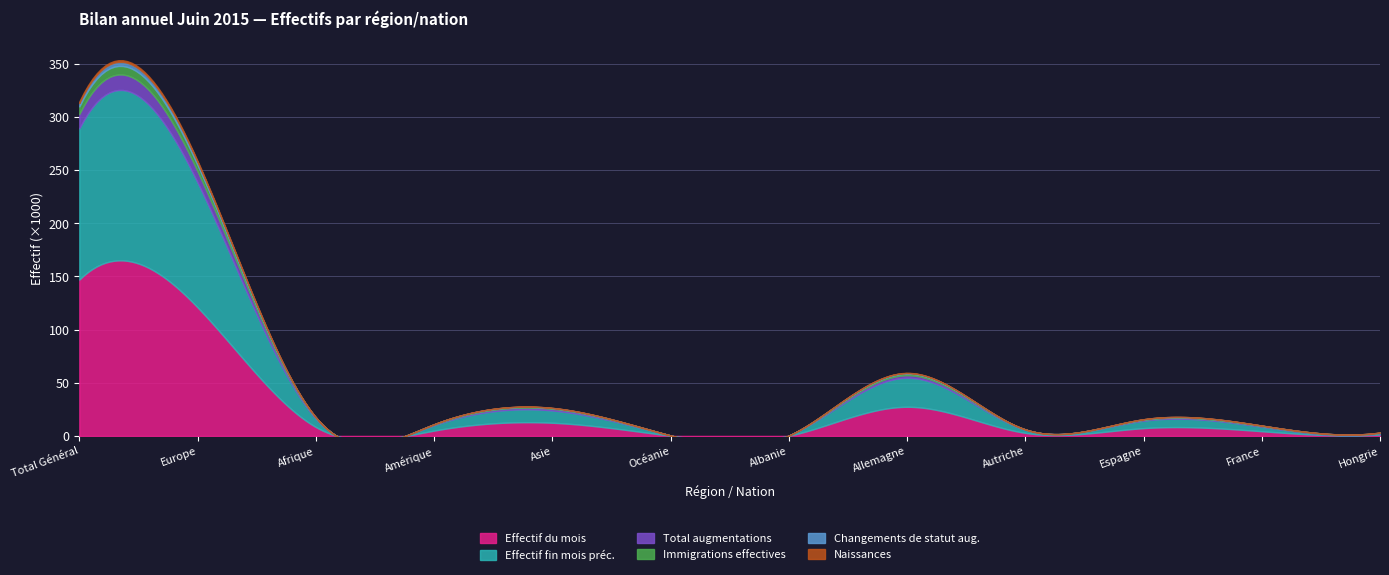

At which label does Effectif fin mois préc. first exceed 6994?

Total Général